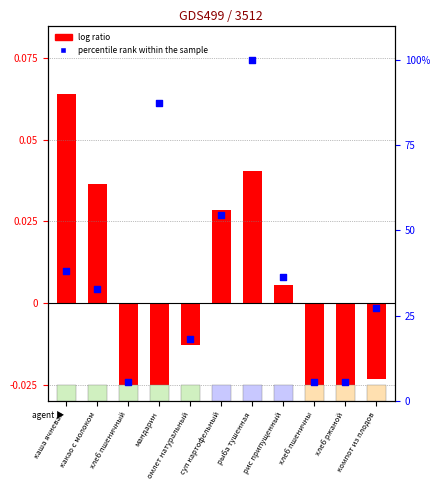

What is the total value across all series at рыба тушенная?

100.0